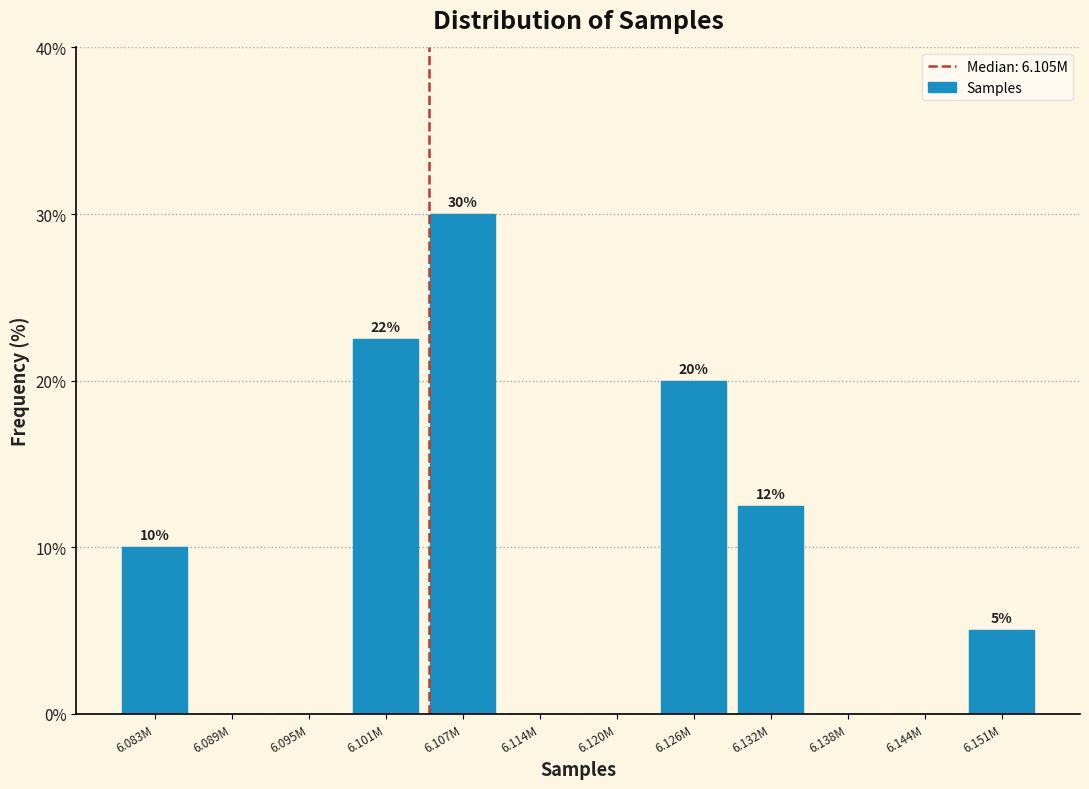

Which has a higher value, 6.083M or 6.107M?

6.107M